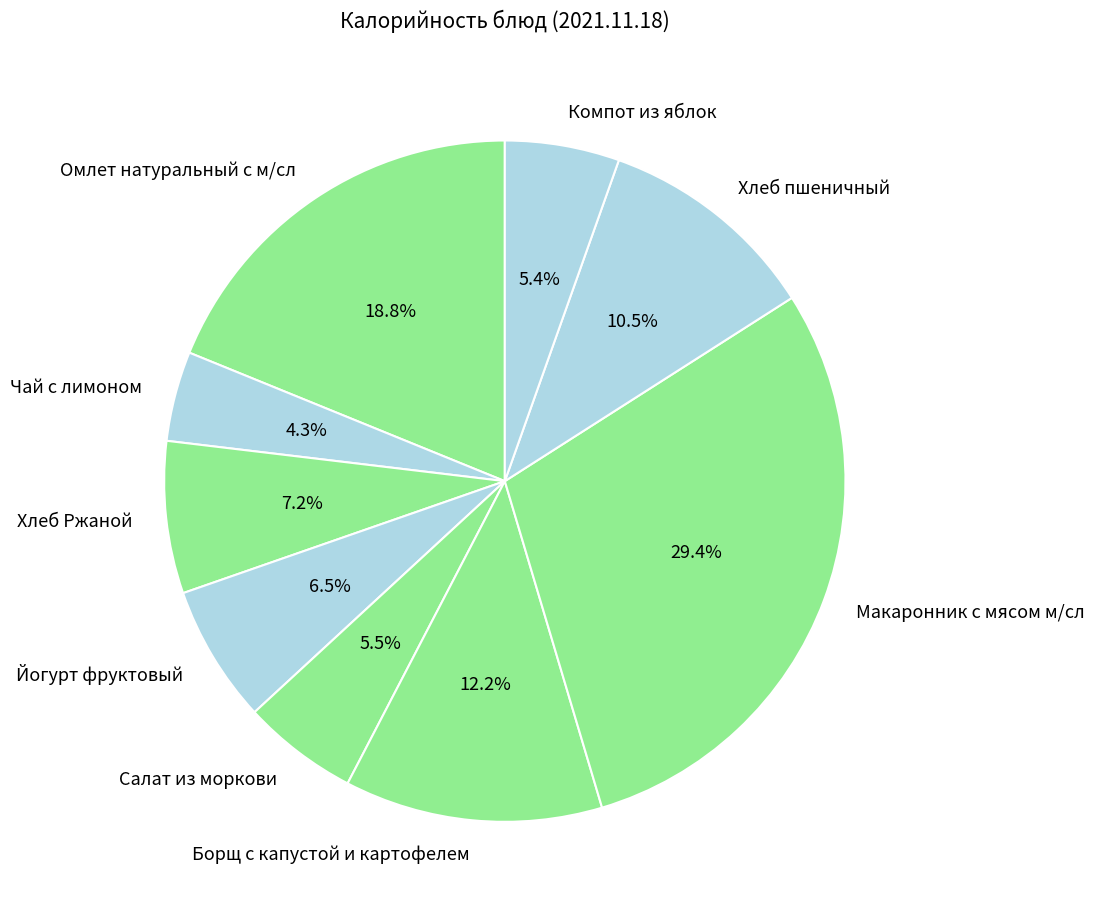

To the nearest percent, what is the difference between the Чай с лимоном and Омлет натуральный с м/сл slice percentages?

15%